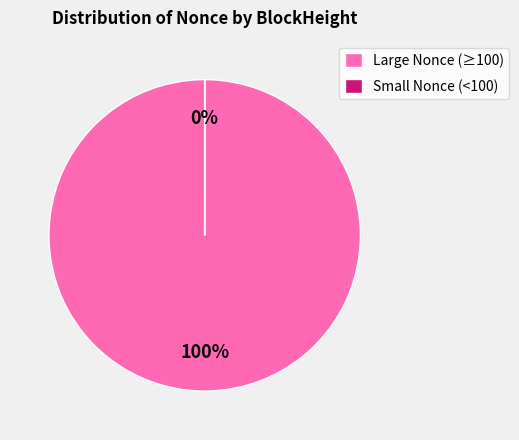

The 104763 slice represents 50% of the pie. True or false?

False